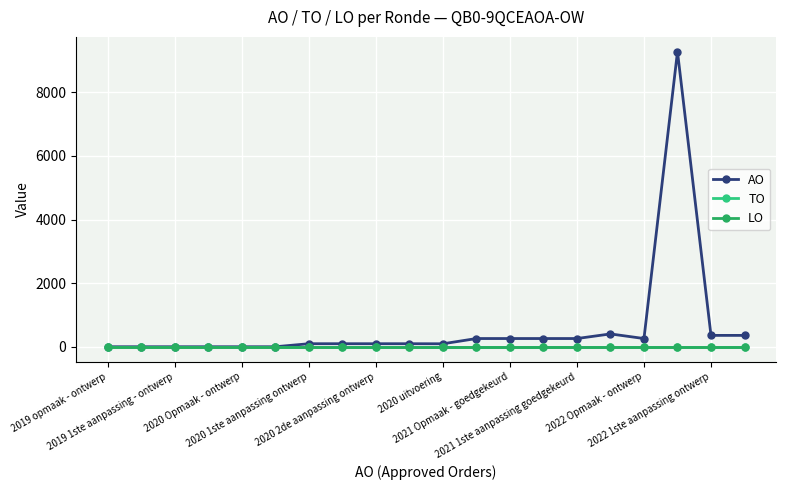

Reading left to right, list all the values displayed in this chart.

AO: 5	5	5	5	5	5	100	100	100	100	98	263	263	263	263	408	263	9279	362	362
TO: 0	0	0	0	0	0	0	0	0	0	0	0	0	0	0	0	0	0	0	0
LO: 0	0	0	0	0	0	0	0	0	0	0	0	0	0	0	0	0	0	0	0